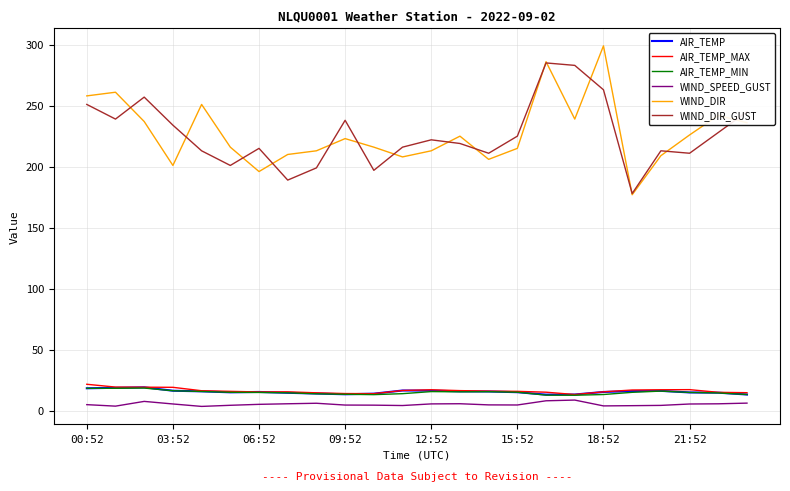

True or false: WIND_SPEED_GUST and AIR_TEMP_MIN intersect in this chart.

False